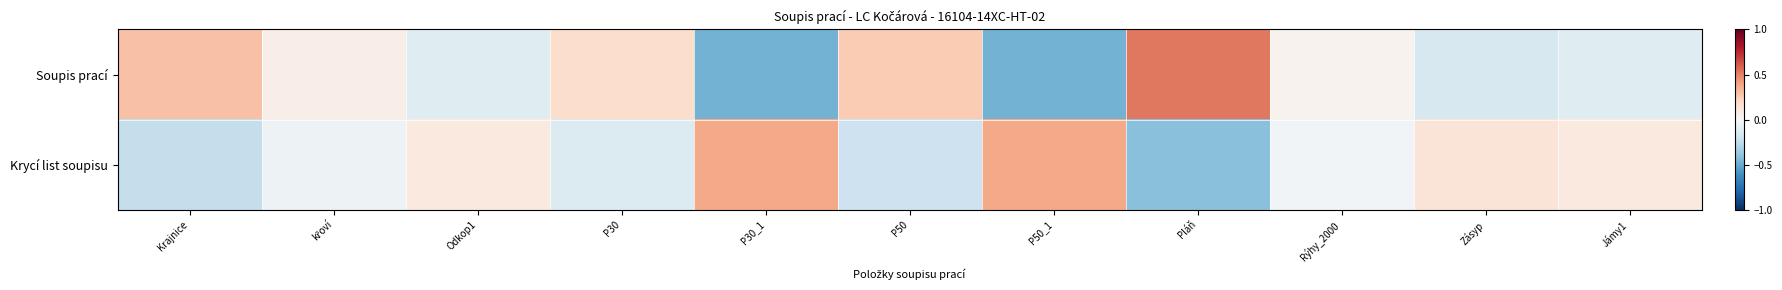

Which label corresponds to the smallest value in the chart?

P30_1